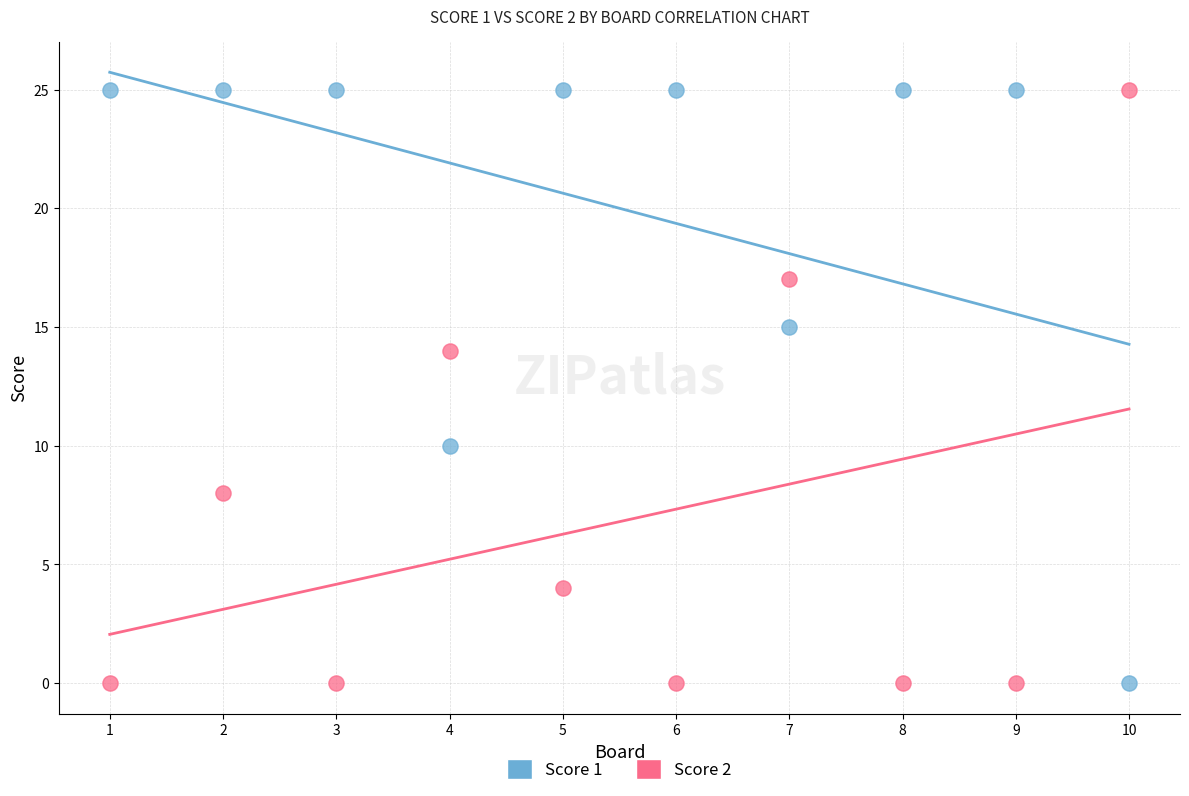

Across all data points, what is the range of X values (max minus min)?

9